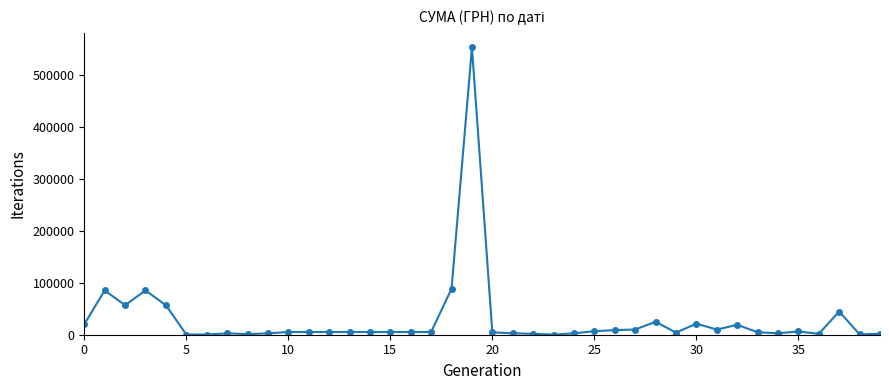

What is the value of the 20th point from the left?

552272.6